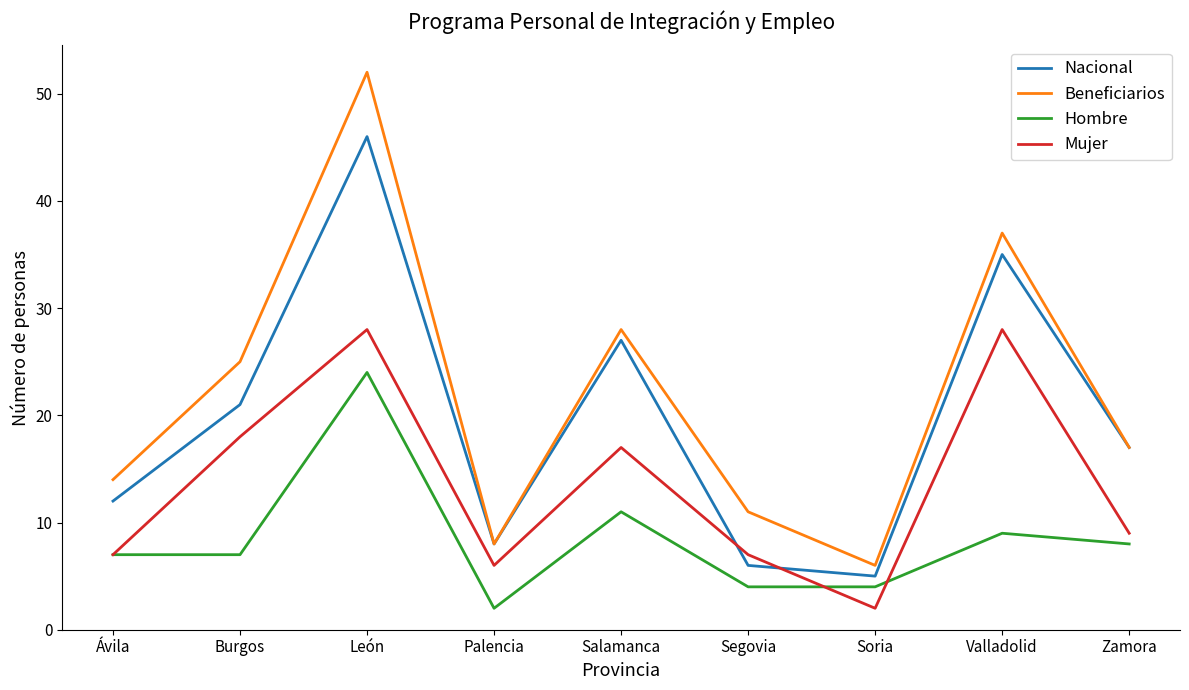

Rank the series by their maximum value, from lowest to highest.

Hombre, Mujer, Nacional, Beneficiarios